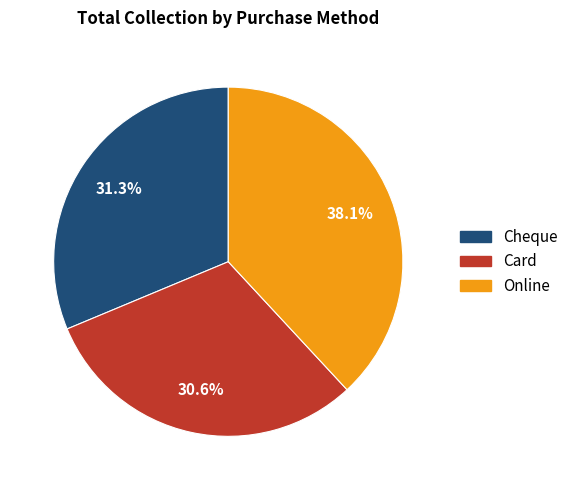

How many slices are in this pie chart?

3